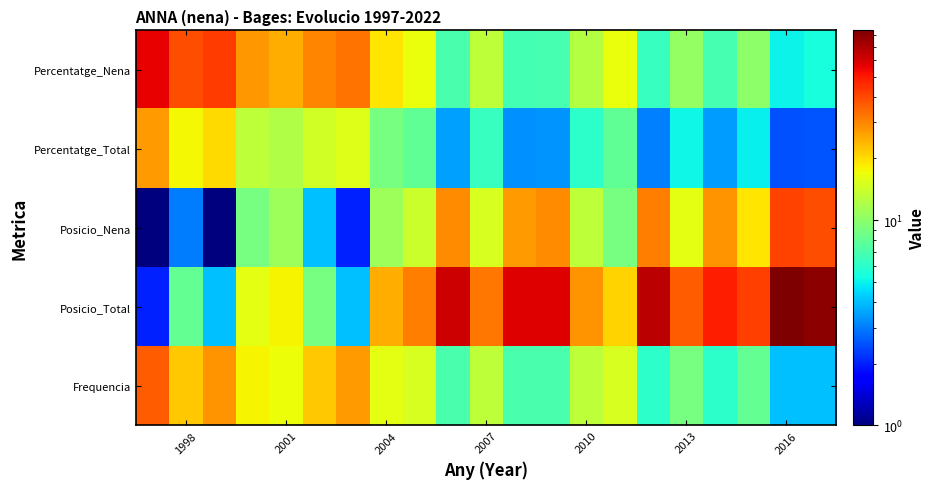

How many distinct data groups are displayed?

5